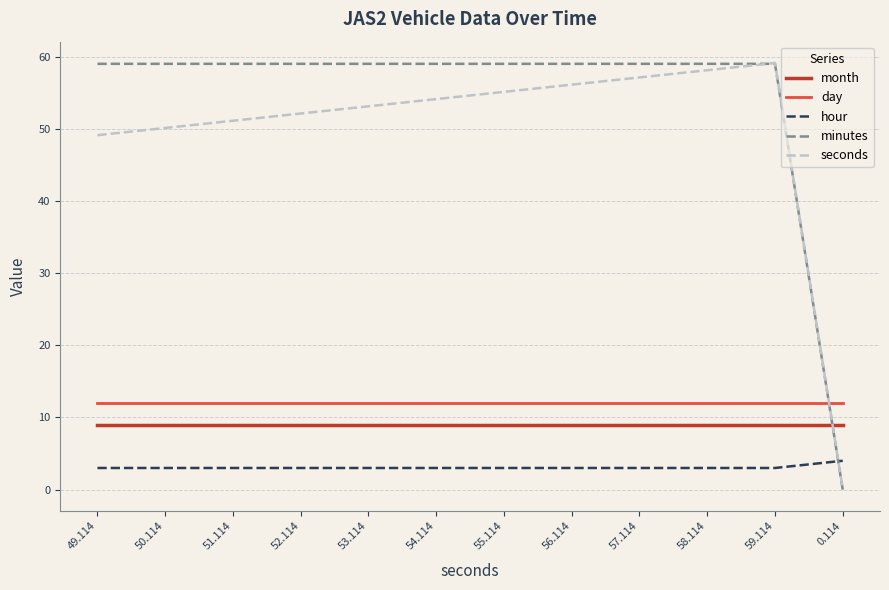

Which series has the widest spread of values?

minutes